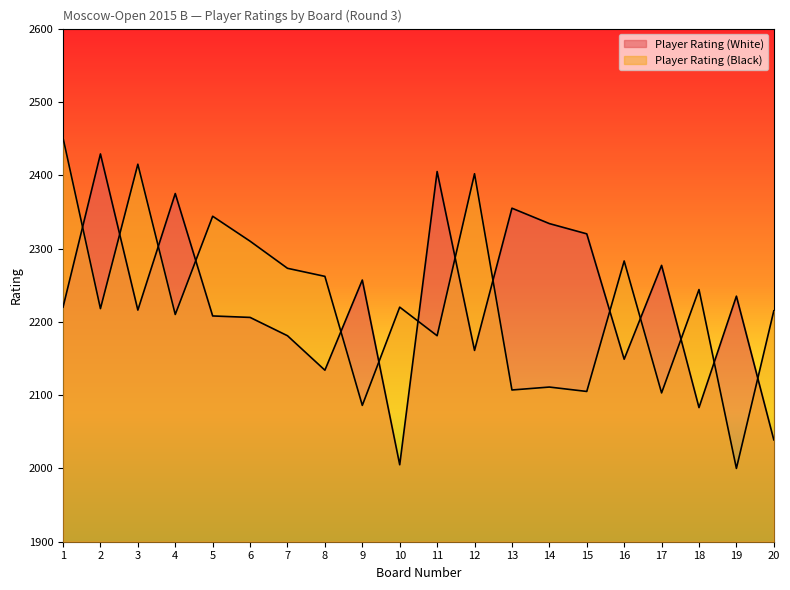

The Player Rating (Black) series shows 3240 at 1. True or false?

False